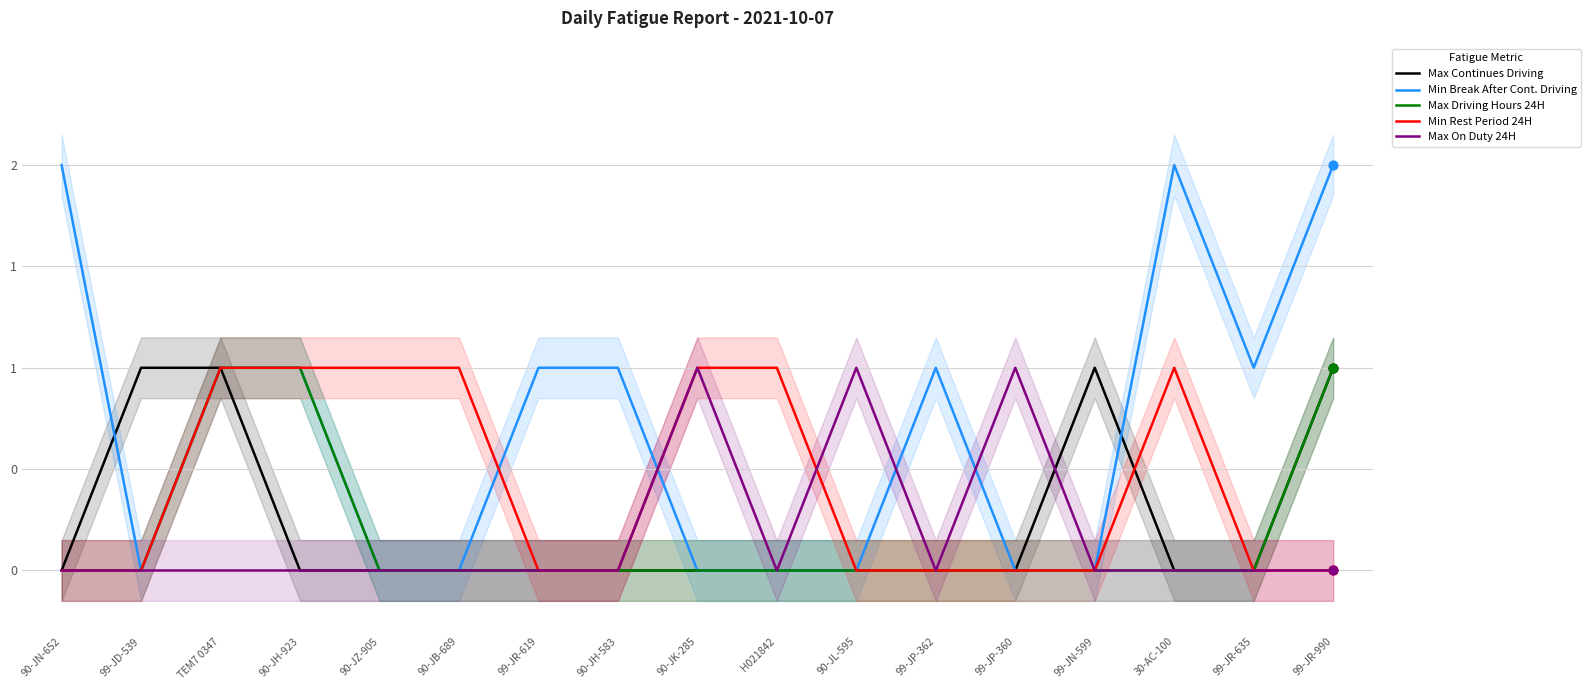

What are all the series names shown in the legend?

Max Continues Driving, Min Break After Cont. Driving, Max Driving Hours 24H, Min Rest Period 24H, Max On Duty 24H